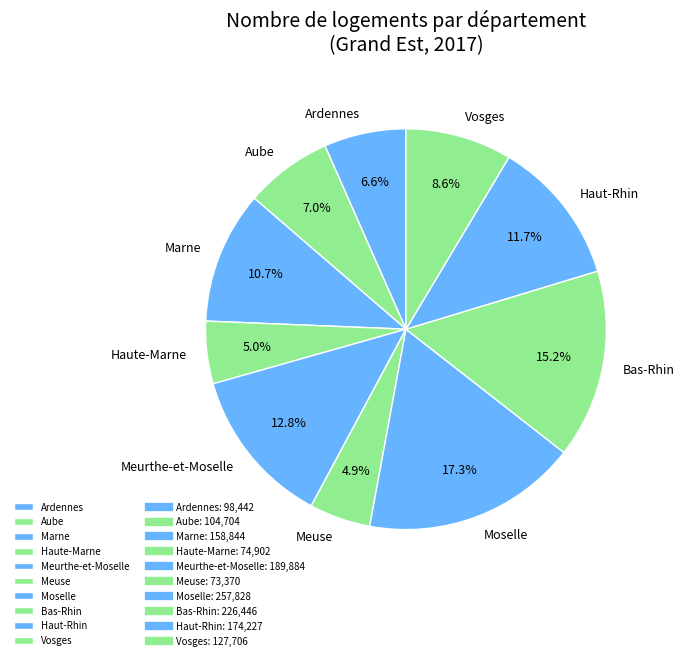

To the nearest percent, what percentage of the pie is Meuse?

5%